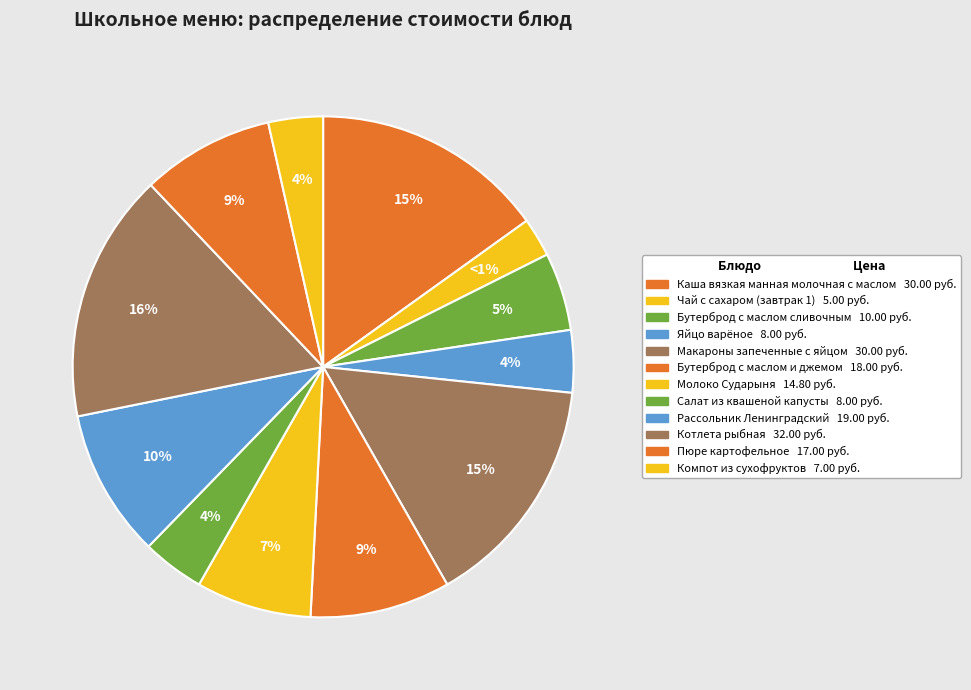

How many segments does this pie chart have?

12